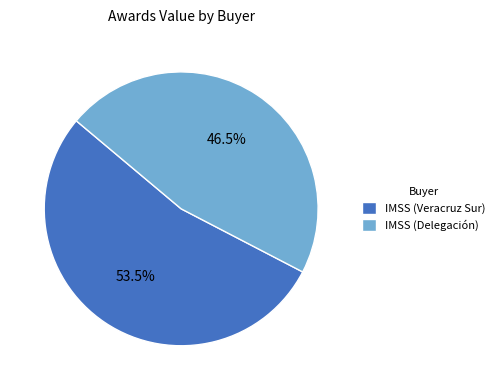

Which slice is the smallest?

IMSS (Delegación)